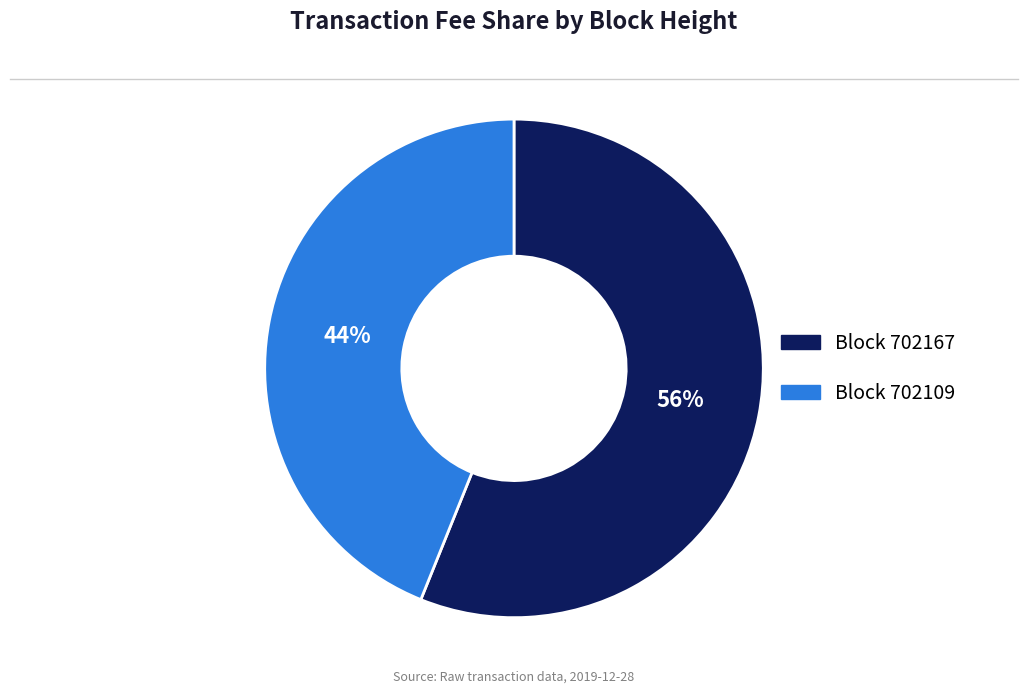

To the nearest percent, what is the average slice percentage?

50%